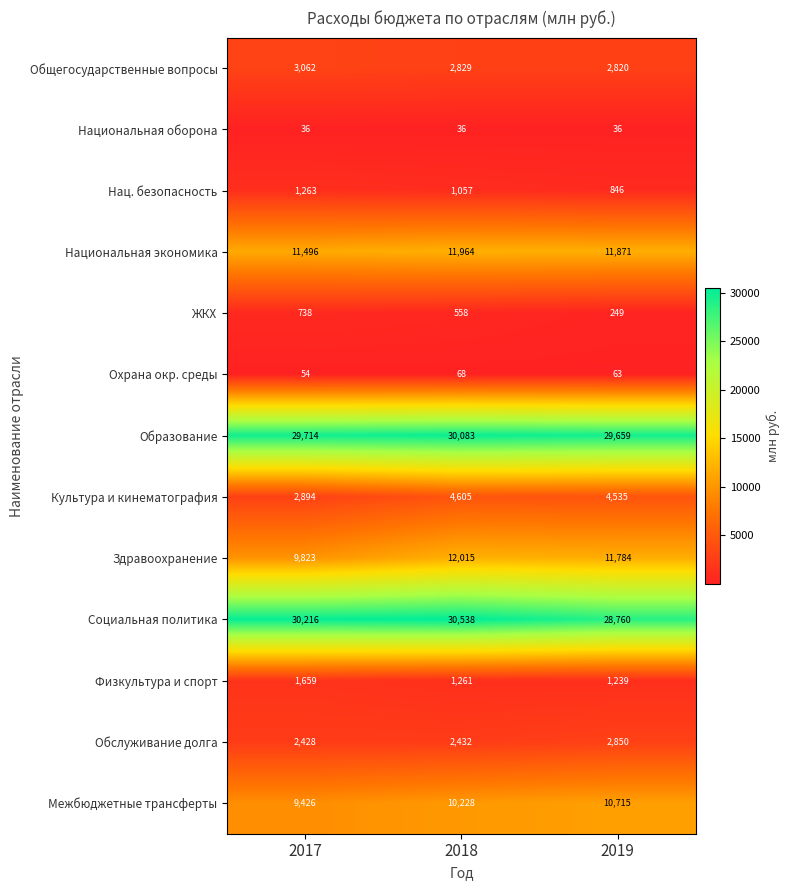

What is the total value across all series at 2018?

107674